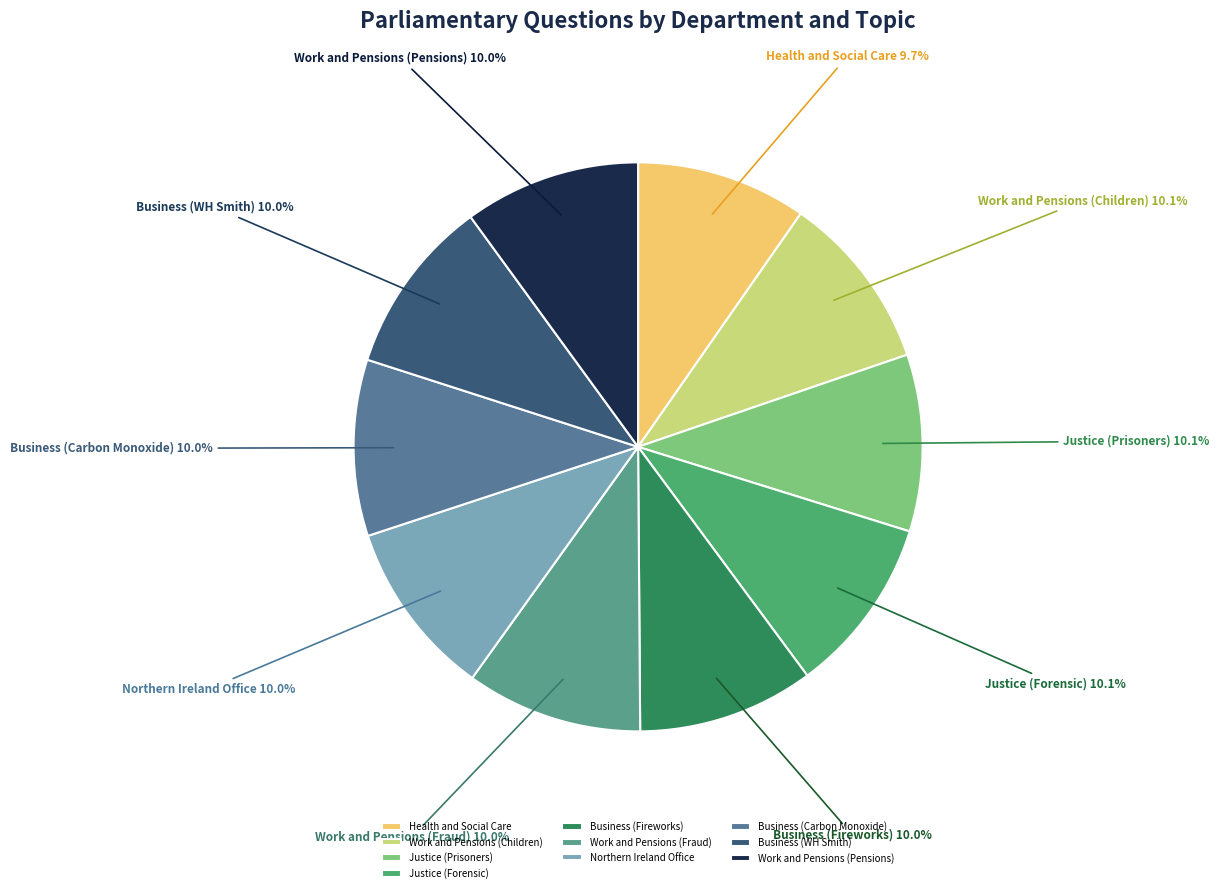

How many slices are in this pie chart?

10